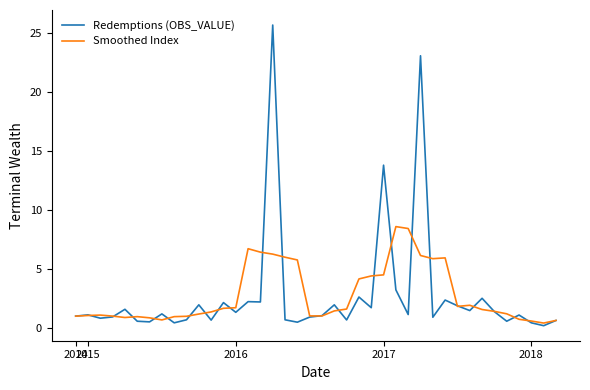

True or false: Smoothed Index has more than 2 points higher than both neighbors.

True